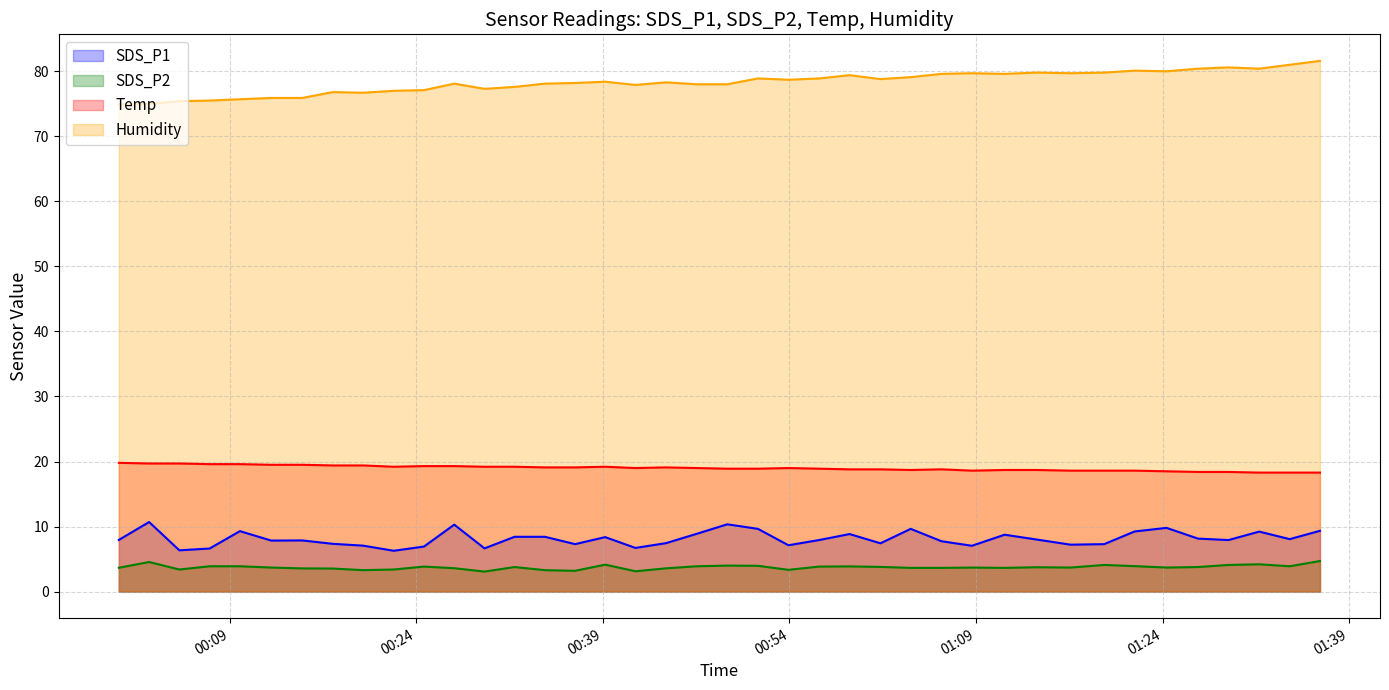

True or false: SDS_P1 and Humidity cross at least once.

False